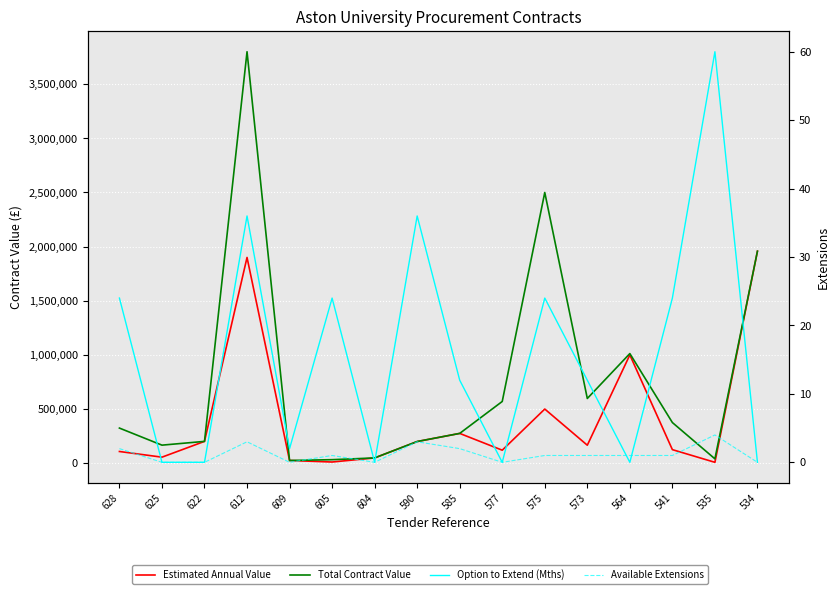

Reading left to right, list all the values displayed in this chart.

Estimated Annual Value: 108000.0	55527.9	201330.0	1900000.0	25000.0	10800.0	48584.0	200000.0	275000.0	120000.0	500000.0	166000.0	1000000.0	125100.0	8032.3	1957632.0
Total Contract Value: 324220.0	166583.8	201330.0	3800000.0	25000.0	32400.0	48584.0	200000.0	275000.0	570000.0	2500000.0	597600.0	1012317.6	375300.0	40161.4	1957632.0
Option to Extend (Mths): 24.0	0.0	0.0	36.0	2.0	24.0	0.0	36.0	12.0	0.0	24.0	12.0	0.0	24.0	60.0	0.0
Available Extensions: 2.0	0.0	0.0	3.0	0.0	1.0	0.0	3.0	2.0	0.0	1.0	1.0	1.0	1.0	4.0	0.0